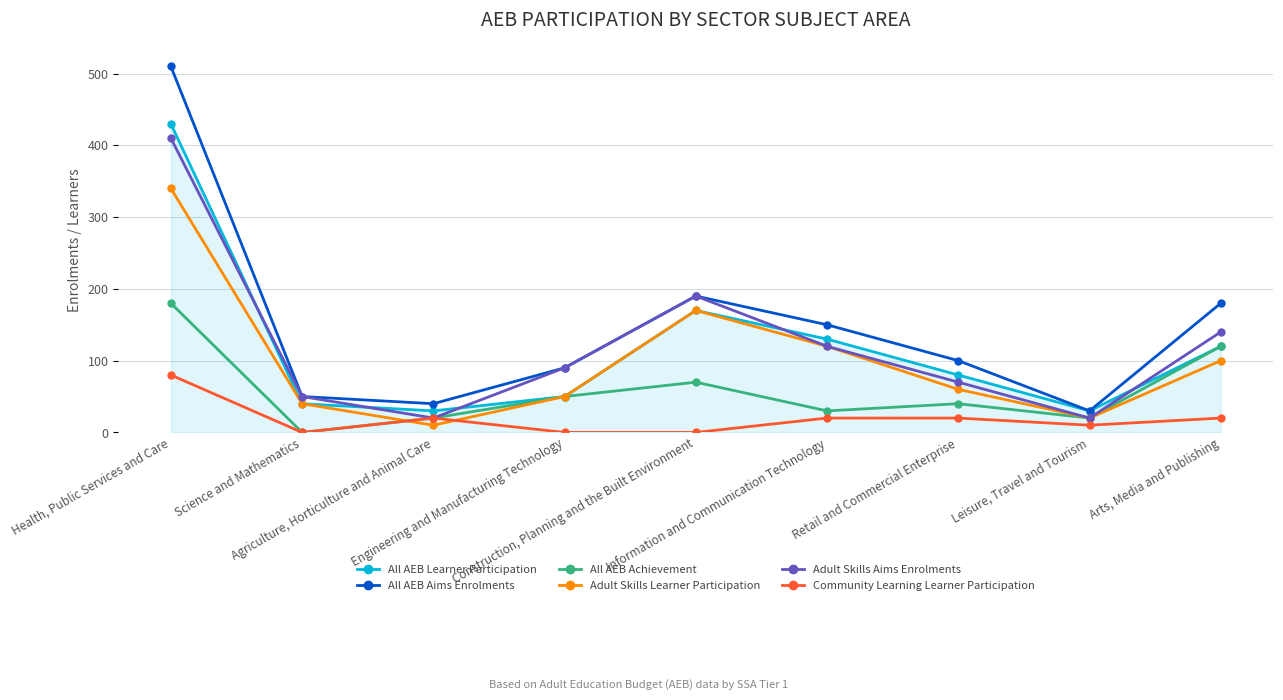

The value of Community Learning Learner Participation at Arts, Media and Publishing is 20. True or false?

True